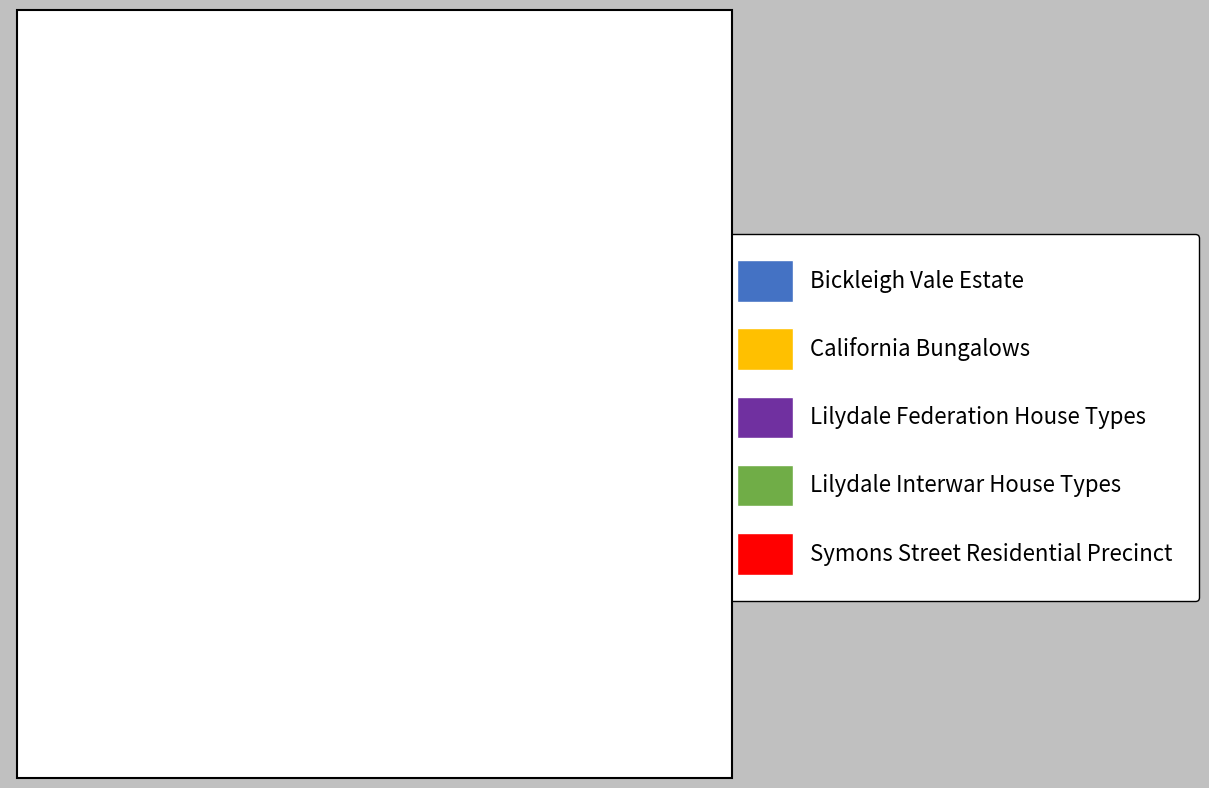

Is there a majority slice in this chart?

No